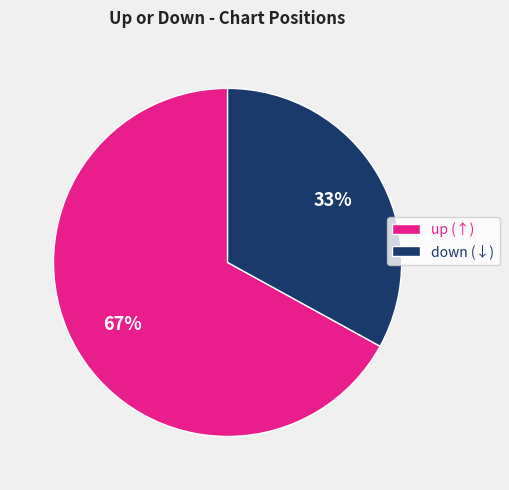

To the nearest percent, what is the combined percentage of down and up?

100%